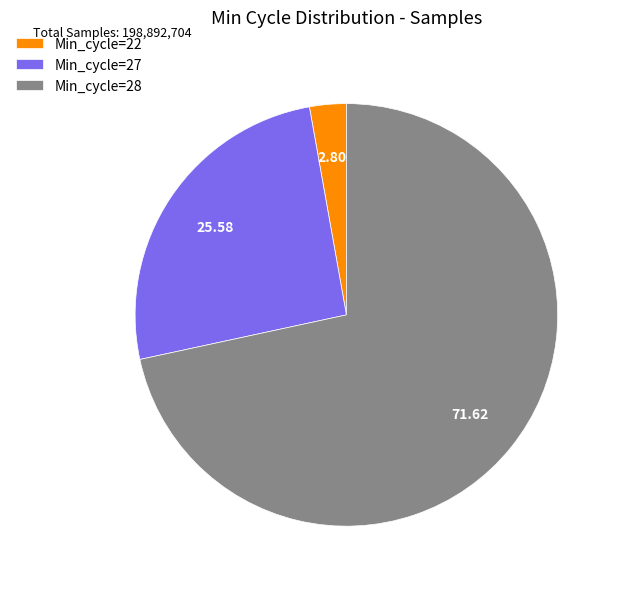

Count the number of slices in the pie.

3